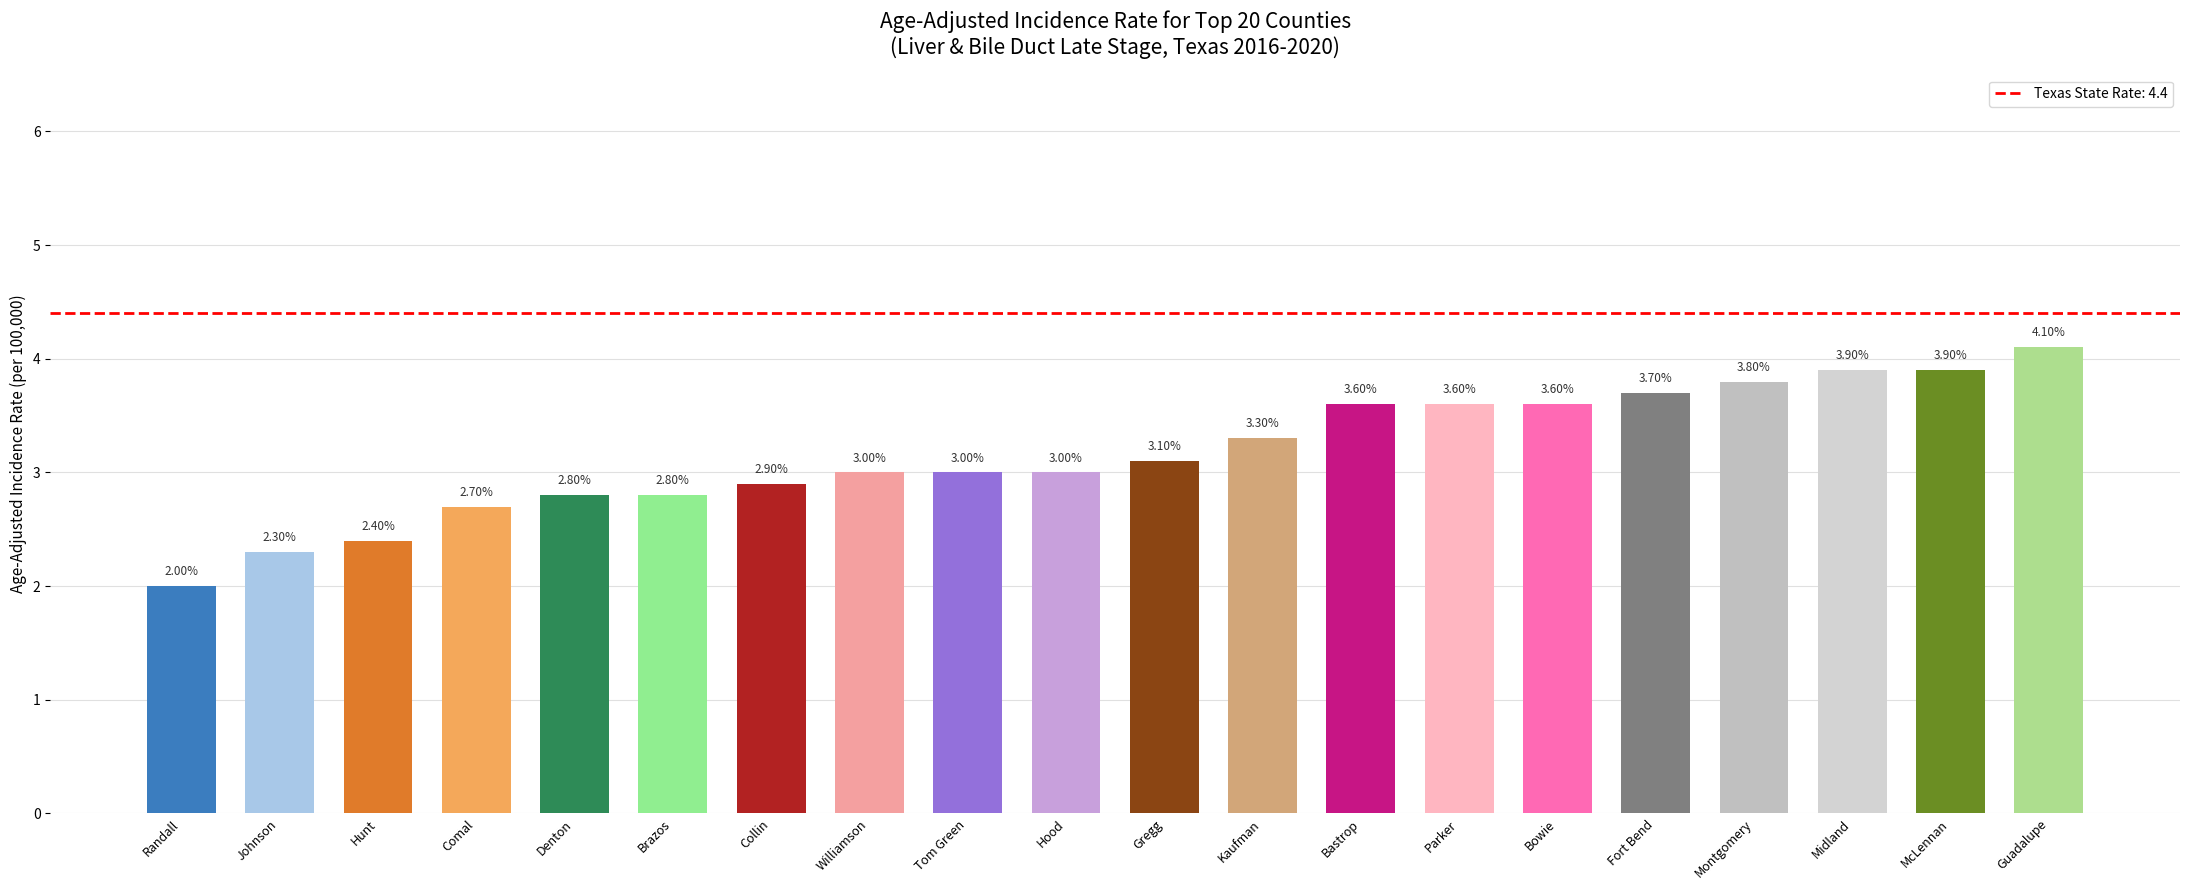

Between Tom Green and Collin, which is larger?

Tom Green